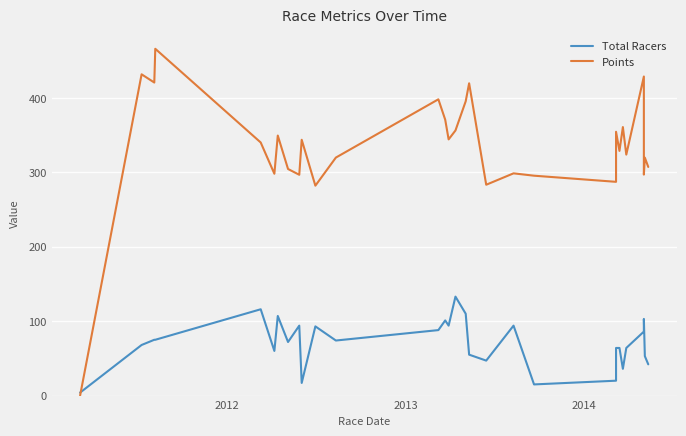

Reading left to right, extract all data points from this chart.

Total Racers: 4.0	68.0	75.0	75.0	75.0	116.0	60.0	107.0	72.0	94.0	17.0	93.0	74.0	88.0	101.0	94.0	133.0	110.0	55.0	47.0	94.0	15.0	20.0	64.0	64.0	36.0	64.0	86.0	103.0	53.0	42.0
Points: 0.0	431.8	420.7	443.2	466.1	340.1	298.1	349.5	304.5	296.7	343.8	282.1	319.9	398.2	370.8	344.3	356.3	395.5	419.7	283.4	298.7	295.5	287.3	354.6	328.9	360.9	323.8	428.8	297.0	319.8	307.3